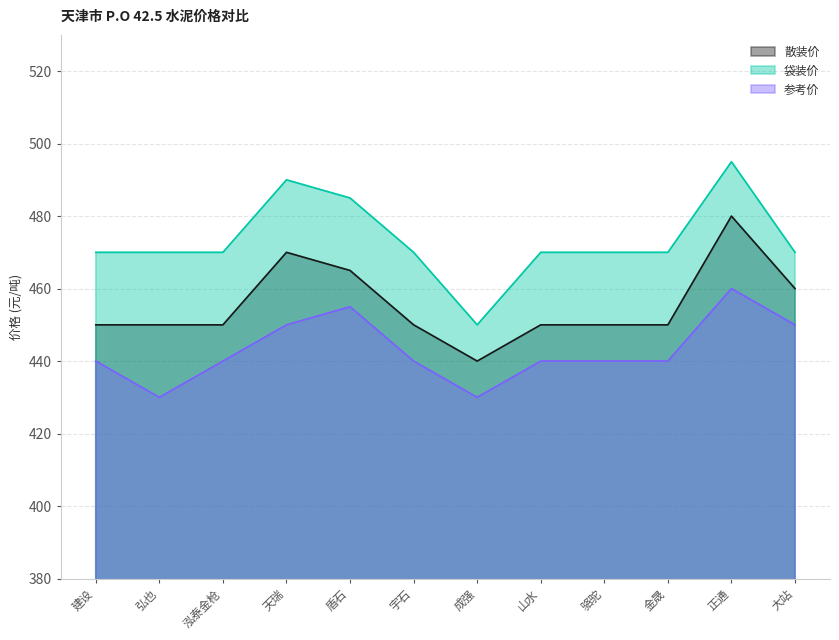

What is the average value of the 散装价 series?

455